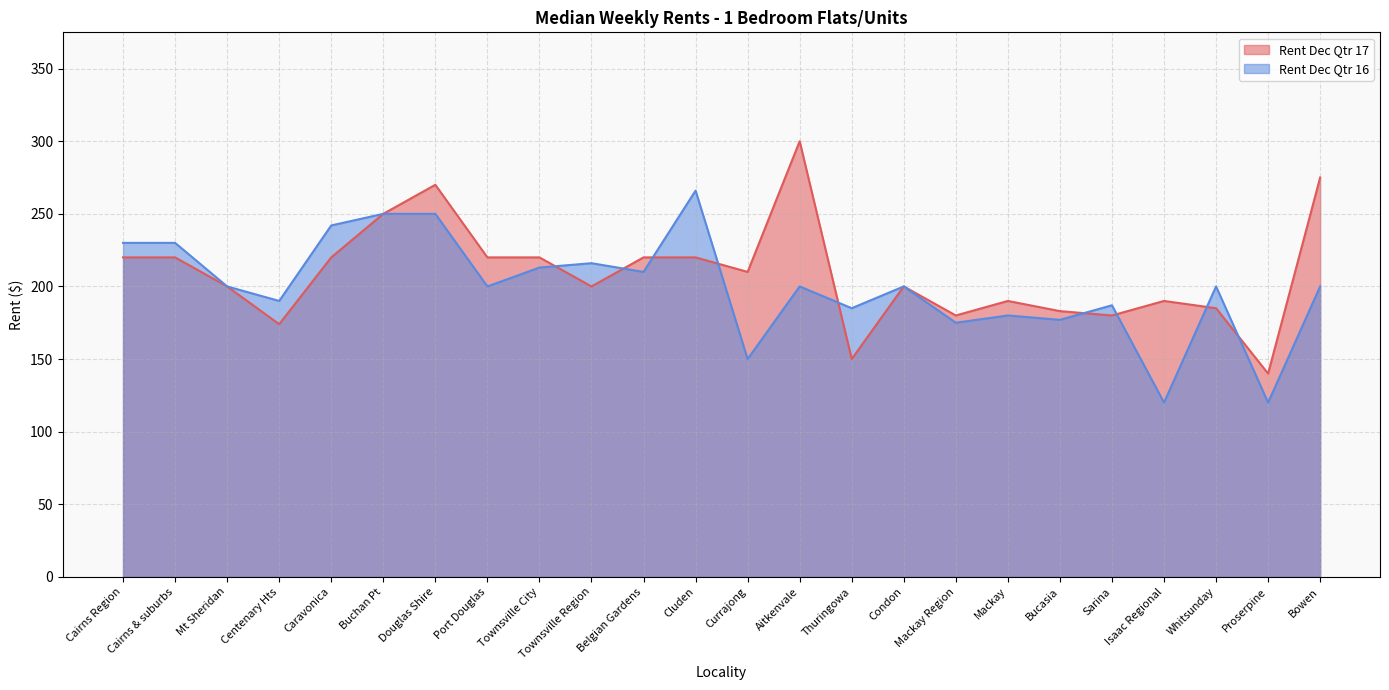

Is it true that Rent Dec Qtr 16 equals 351 at Port Douglas?

False